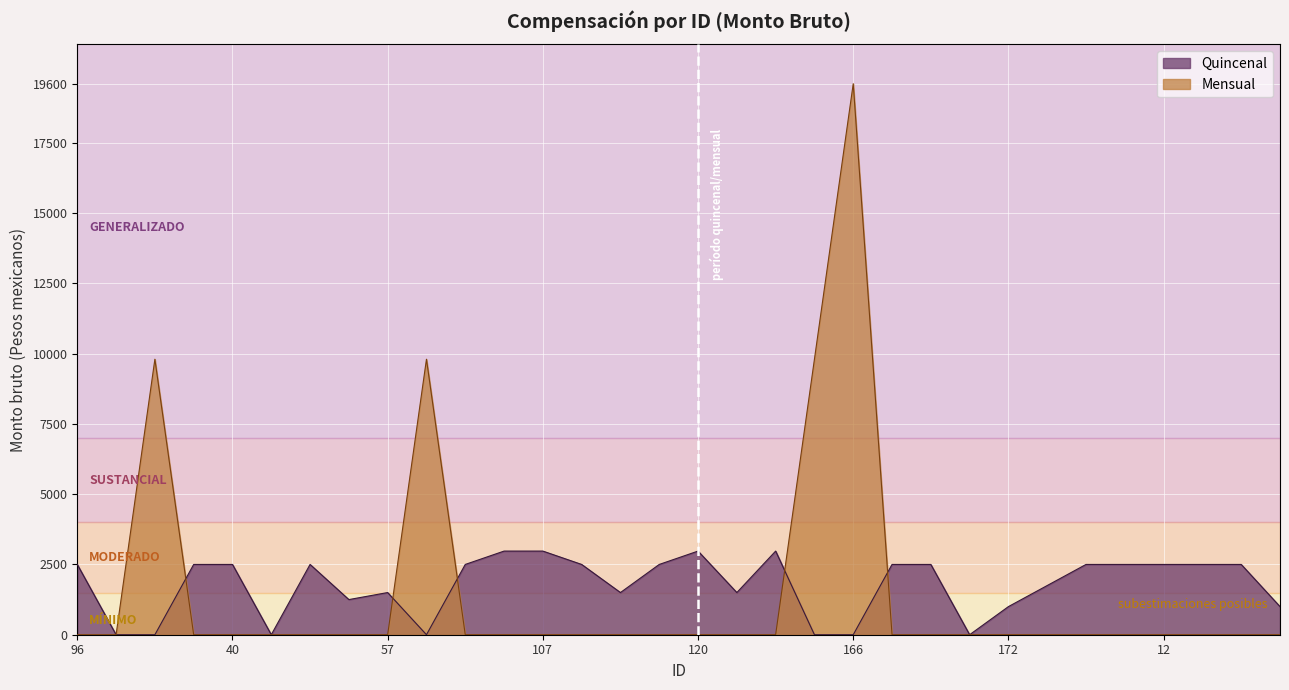

How many positive values does the Quincenal series have?

25